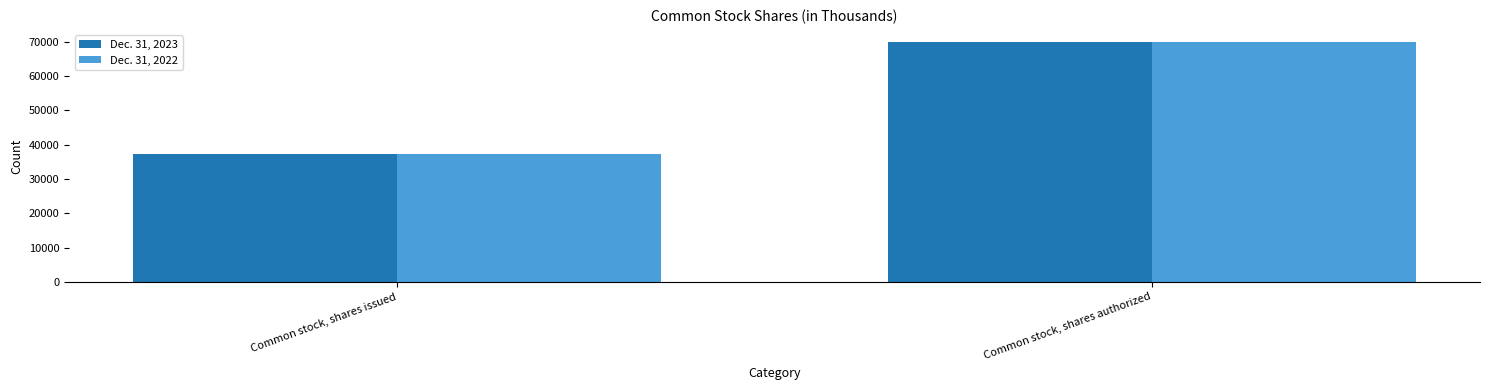

Rank the series at Common stock, shares issued from lowest to highest value.

Dec. 31, 2023, Dec. 31, 2022